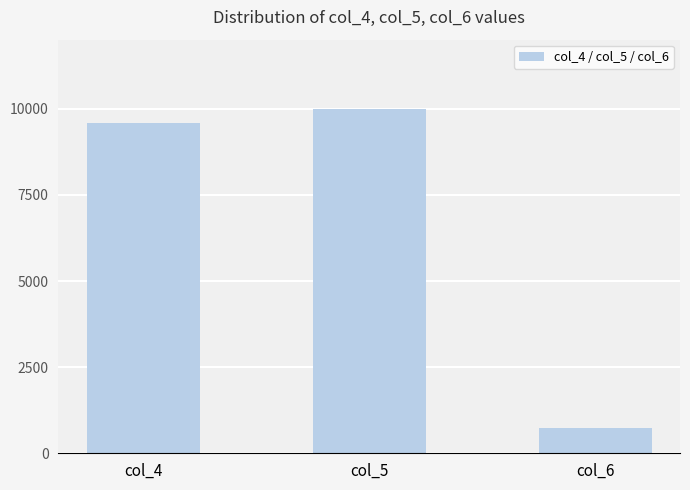

True or false: the data shows 2330 at col_5.

False